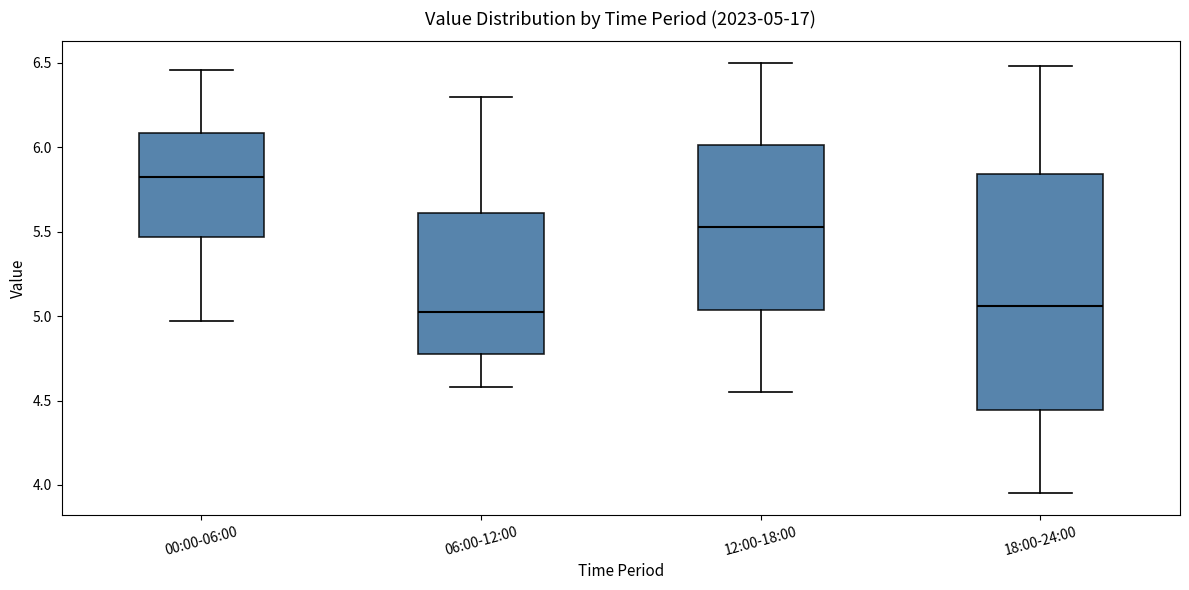

Comparing the boxes themselves (not the whiskers), which one is the tallest?

18:00-24:00